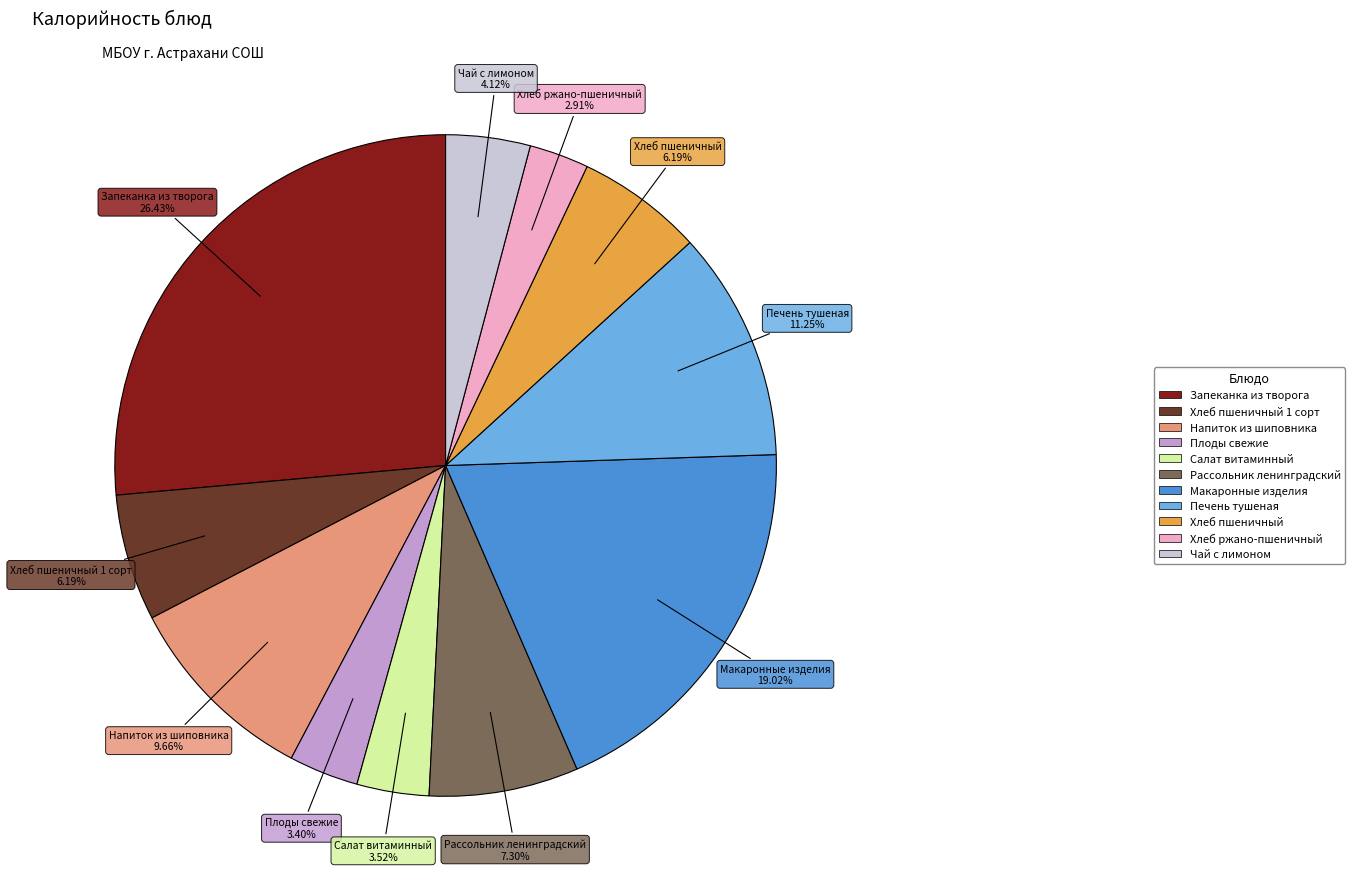

Does any single category account for the majority?

No